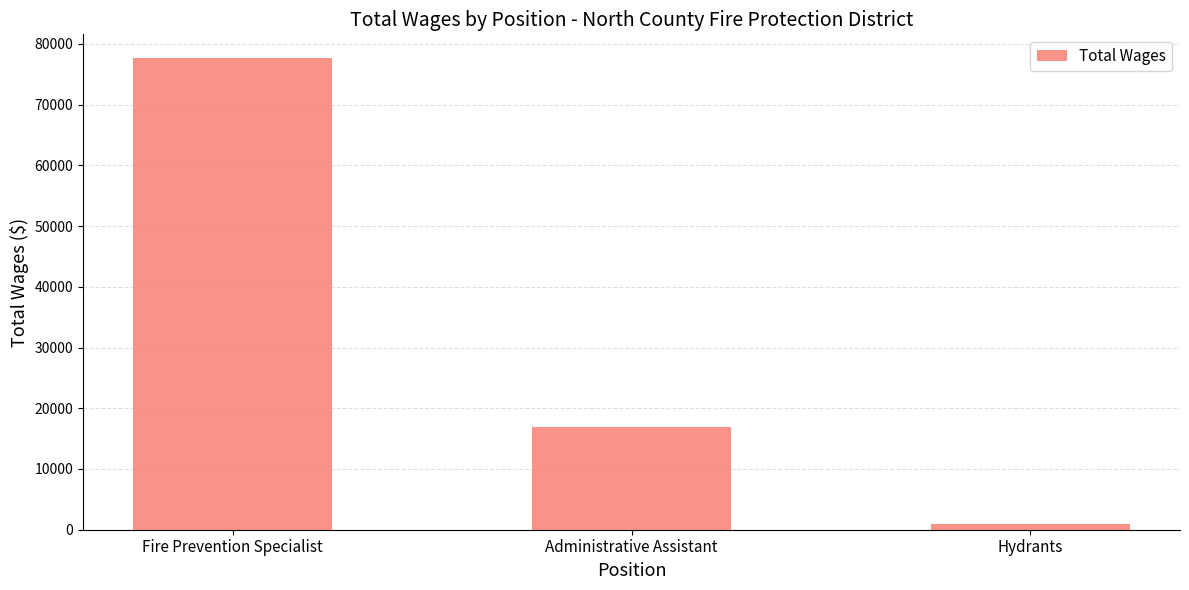

What is the maximum value shown in the chart?

77687